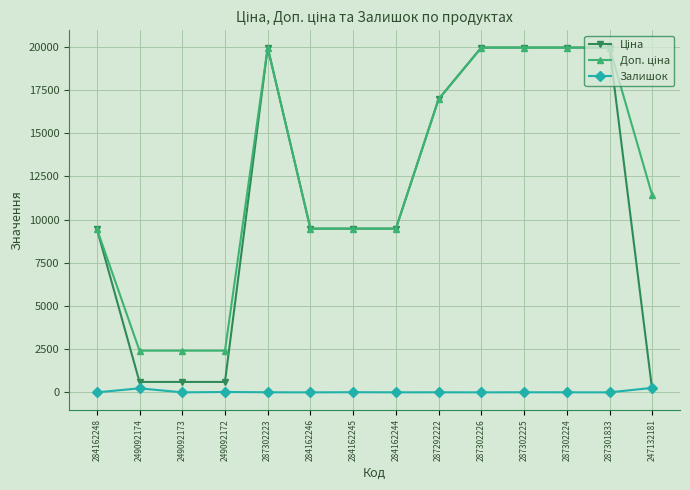

What is the maximum value shown in the chart?

19964.2